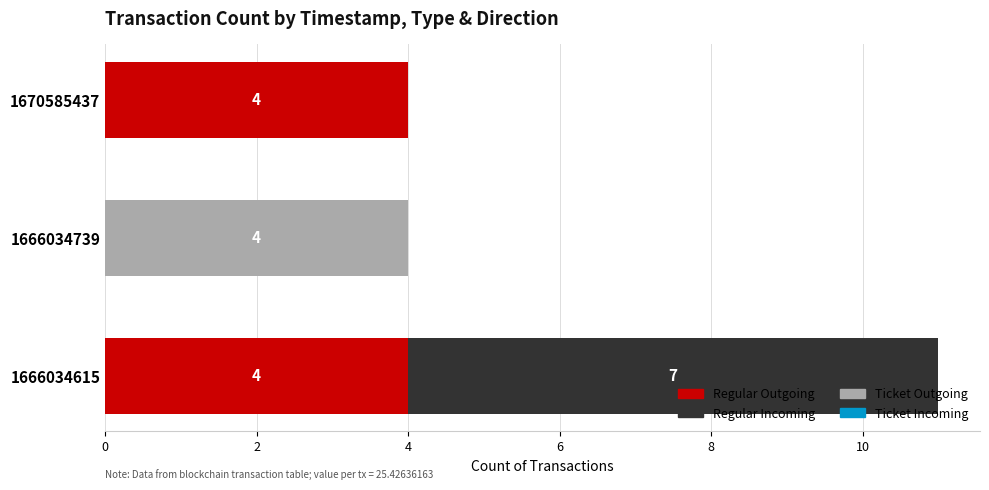

True or false: Regular Outgoing has a value of 6 at 1670585437.

False